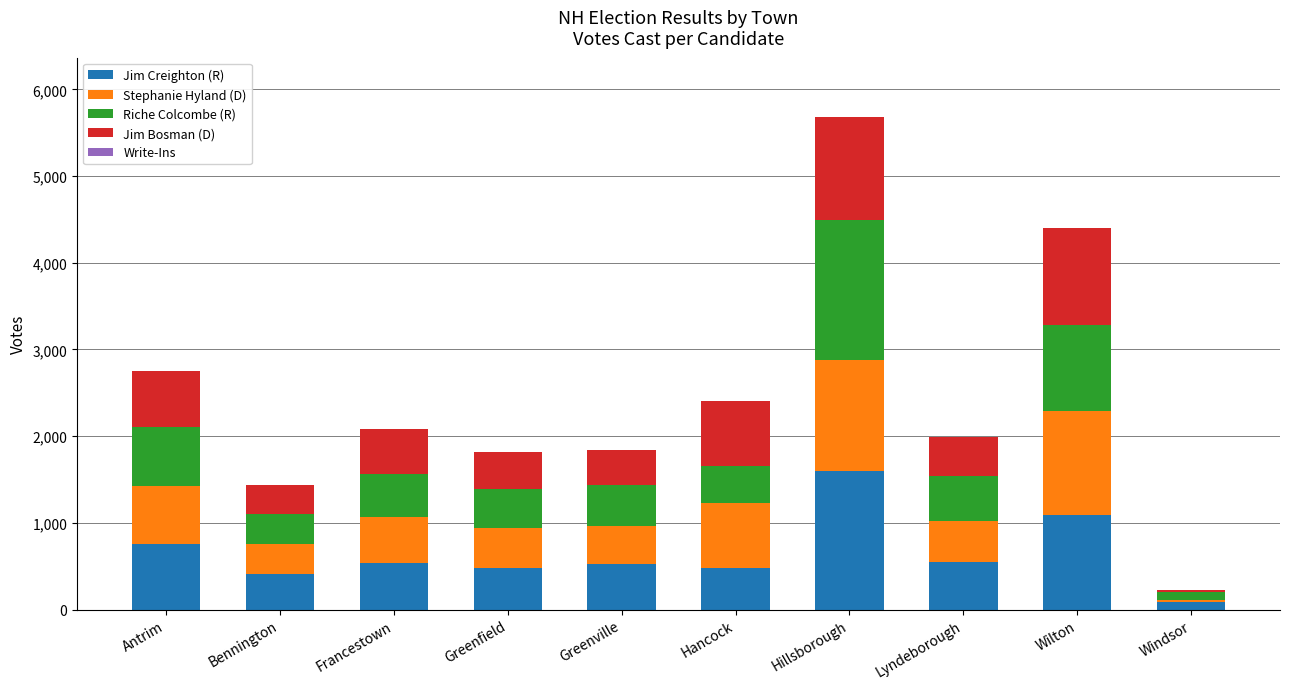

At which category is the sum across all series the highest?

Hillsborough